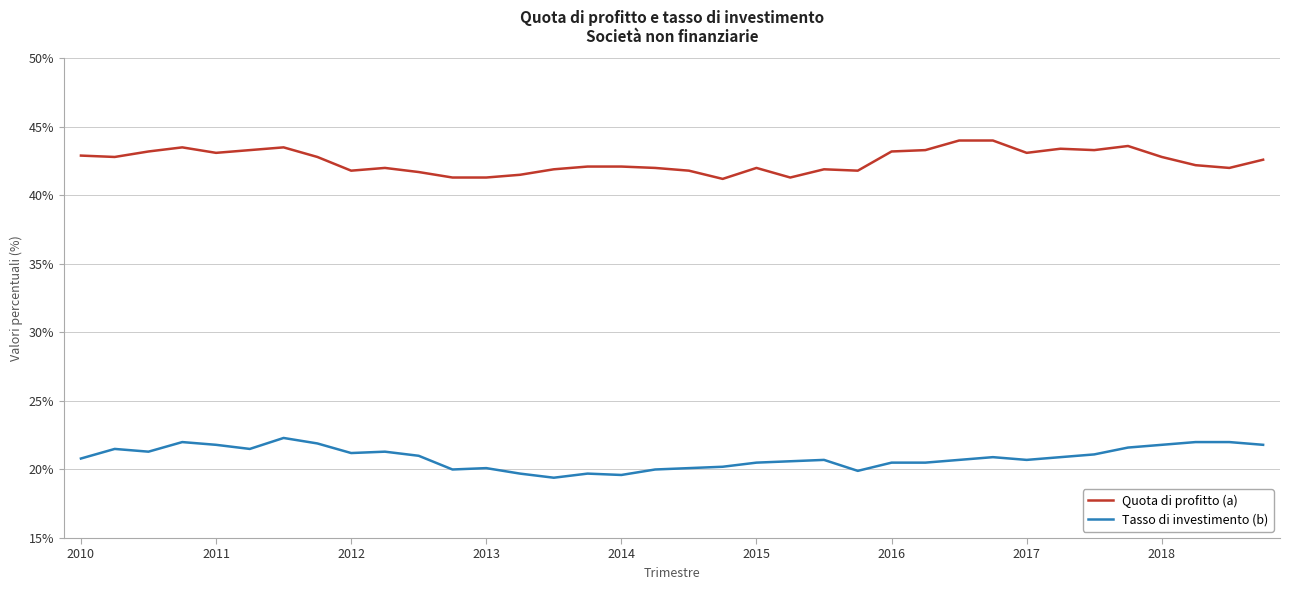

What is the difference between the maximum and minimum values in the Quota di profitto (a) series?

2.8